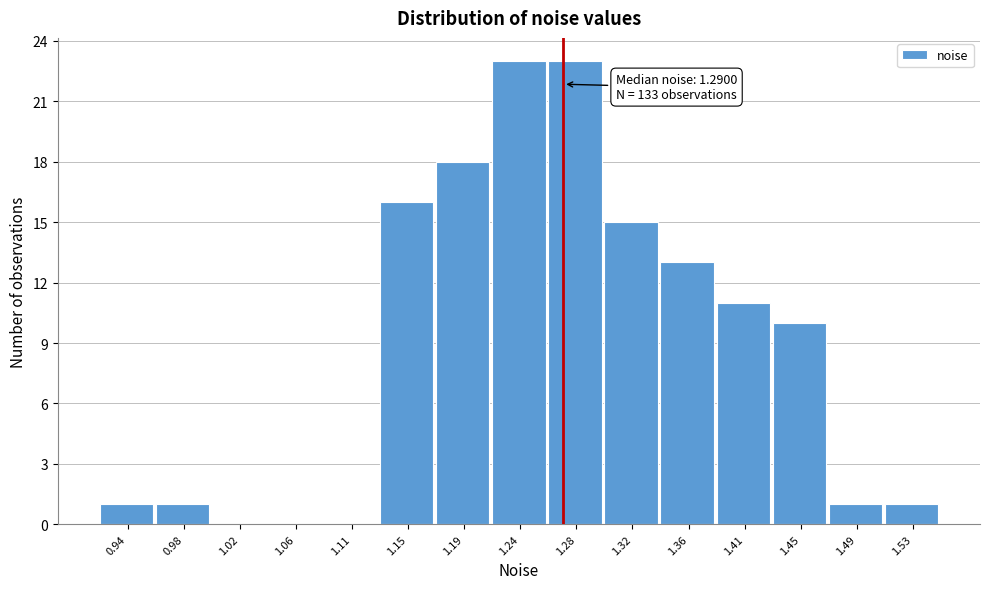

Reading left to right, what are all the values shown in this chart?

0.94=1	0.98=1	1.02=0	1.06=0	1.11=0	1.15=16	1.19=18	1.24=23	1.28=23	1.32=15	1.36=13	1.41=11	1.45=10	1.49=1	1.53=1